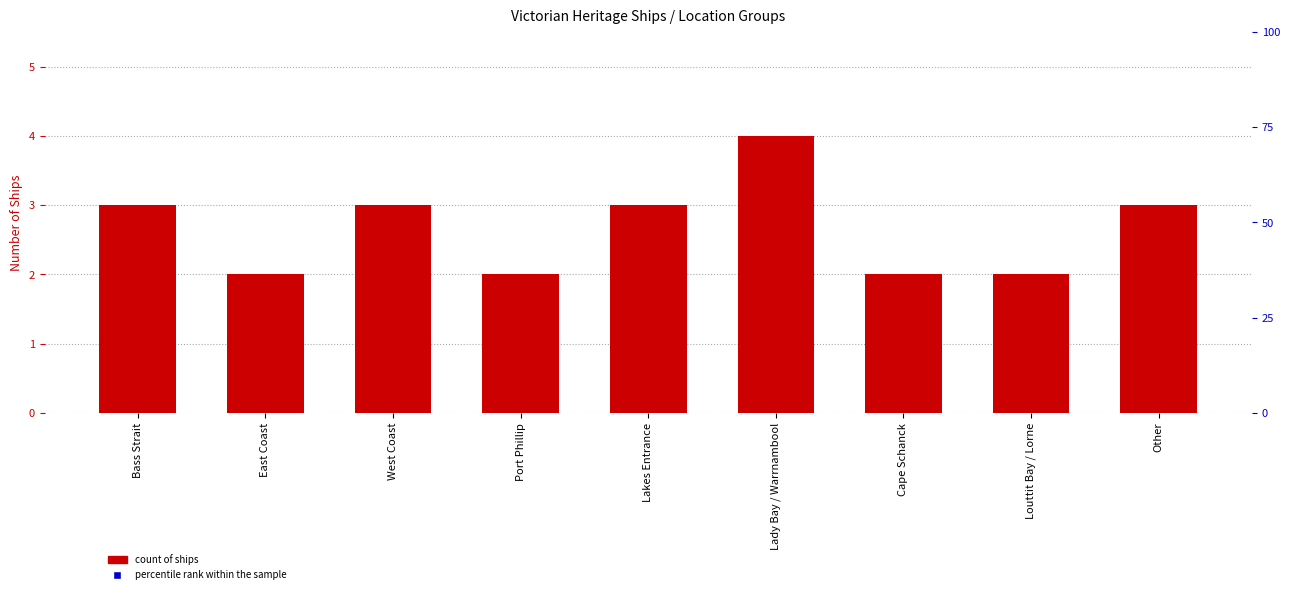

What is the total value across all series at Bass Strait?

11.4